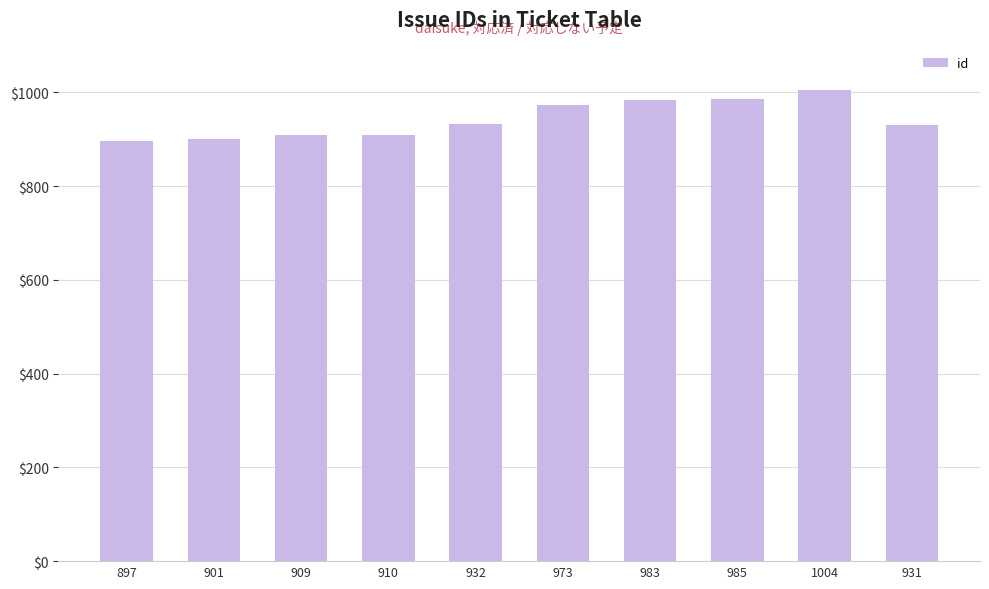

Does the chart contain stacked bars?

No